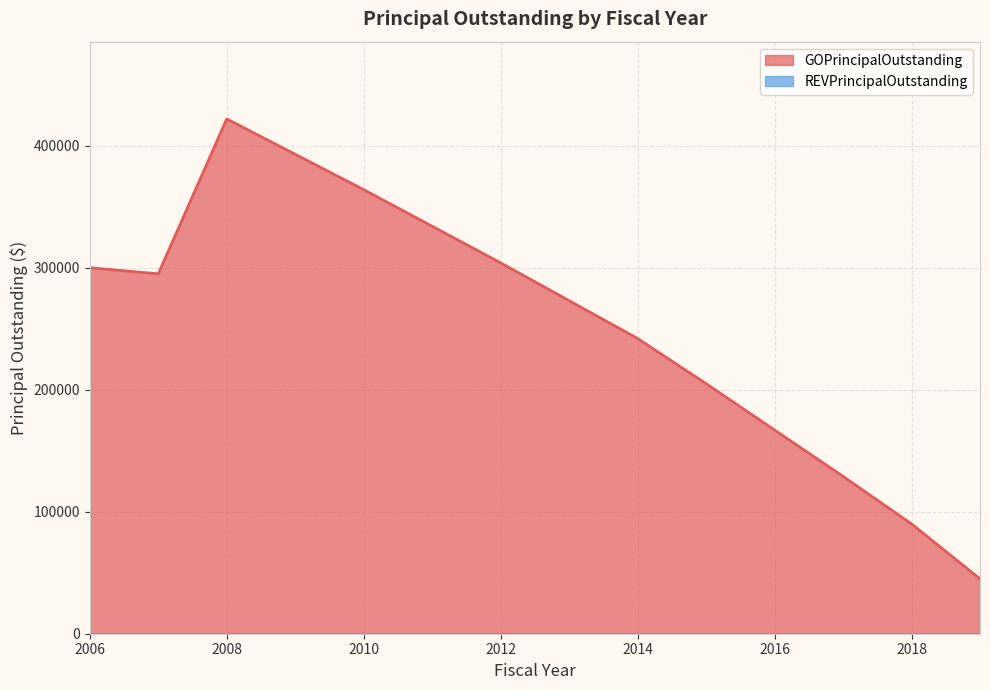

What is the maximum value shown in the chart?

422000